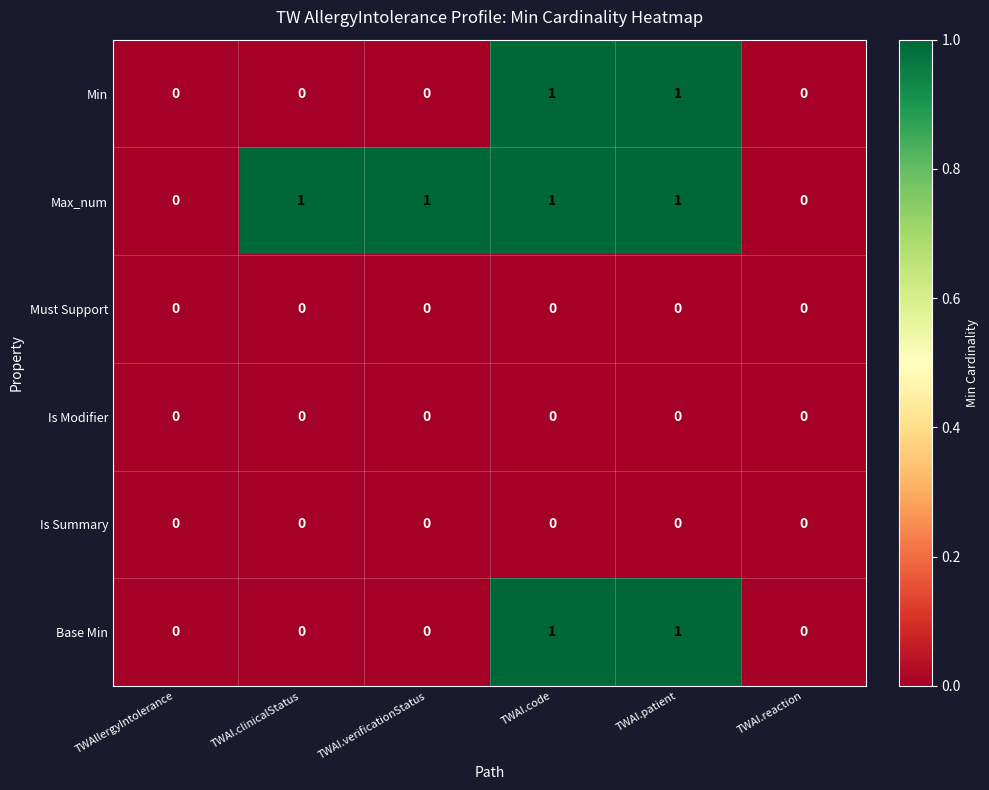

How many data points does each series have?

6